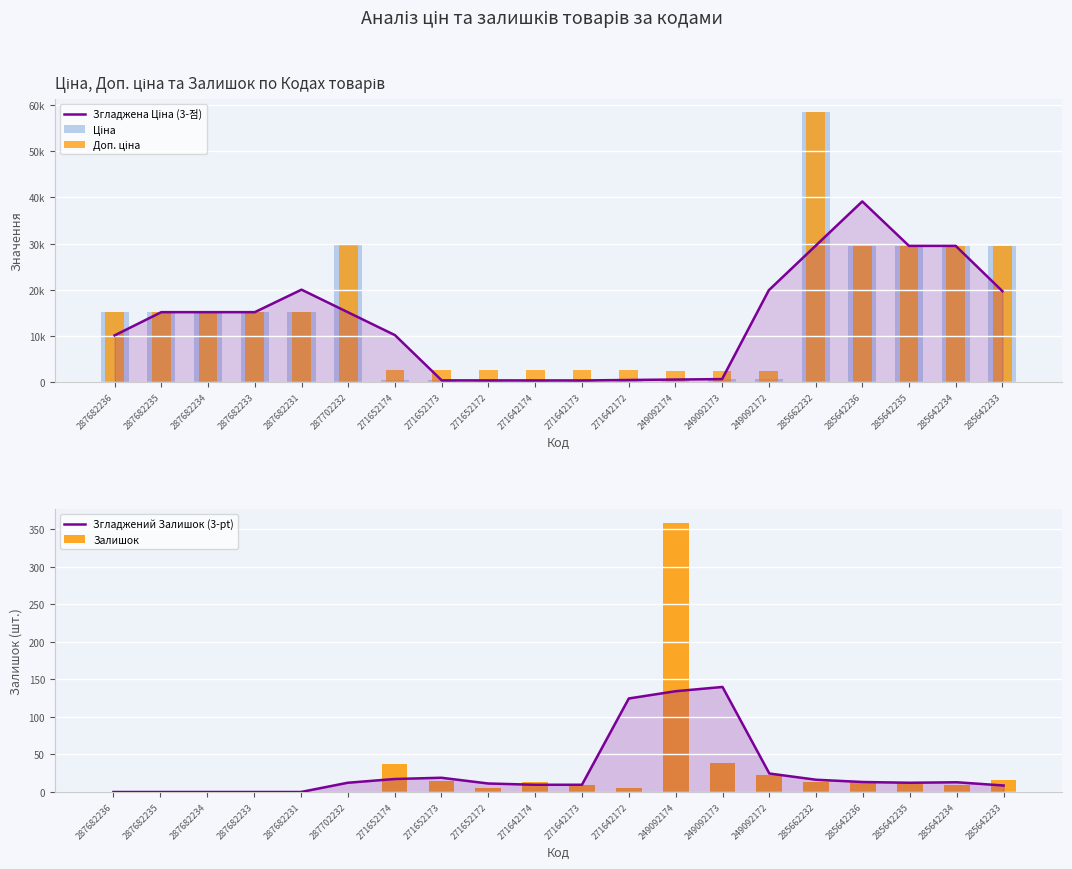

At 287682231, list the series in order from largest to smallest.

Згладжена Ціна (3-점), Ціна, Доп. ціна, Згладжений Залишок (3-pt), Залишок